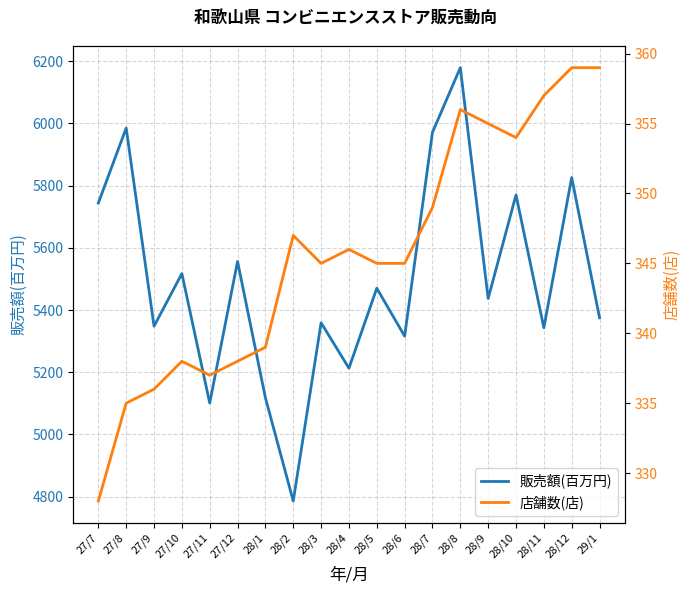

True or false: 販売額(百万円) and 店舗数(店) cross at least once.

False